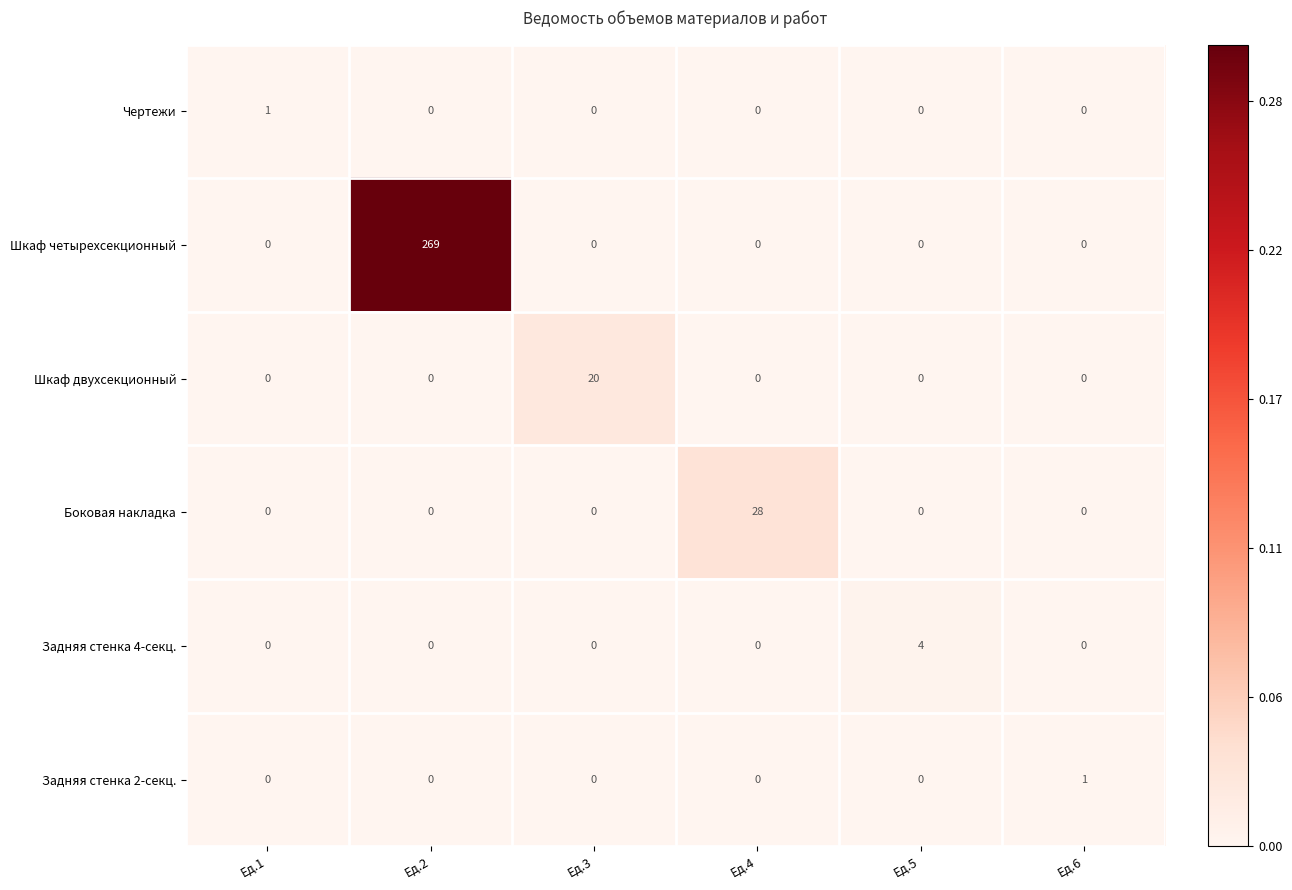

Between Ед.4 and Ед.5, which series saw the biggest shift?

Боковая накладка